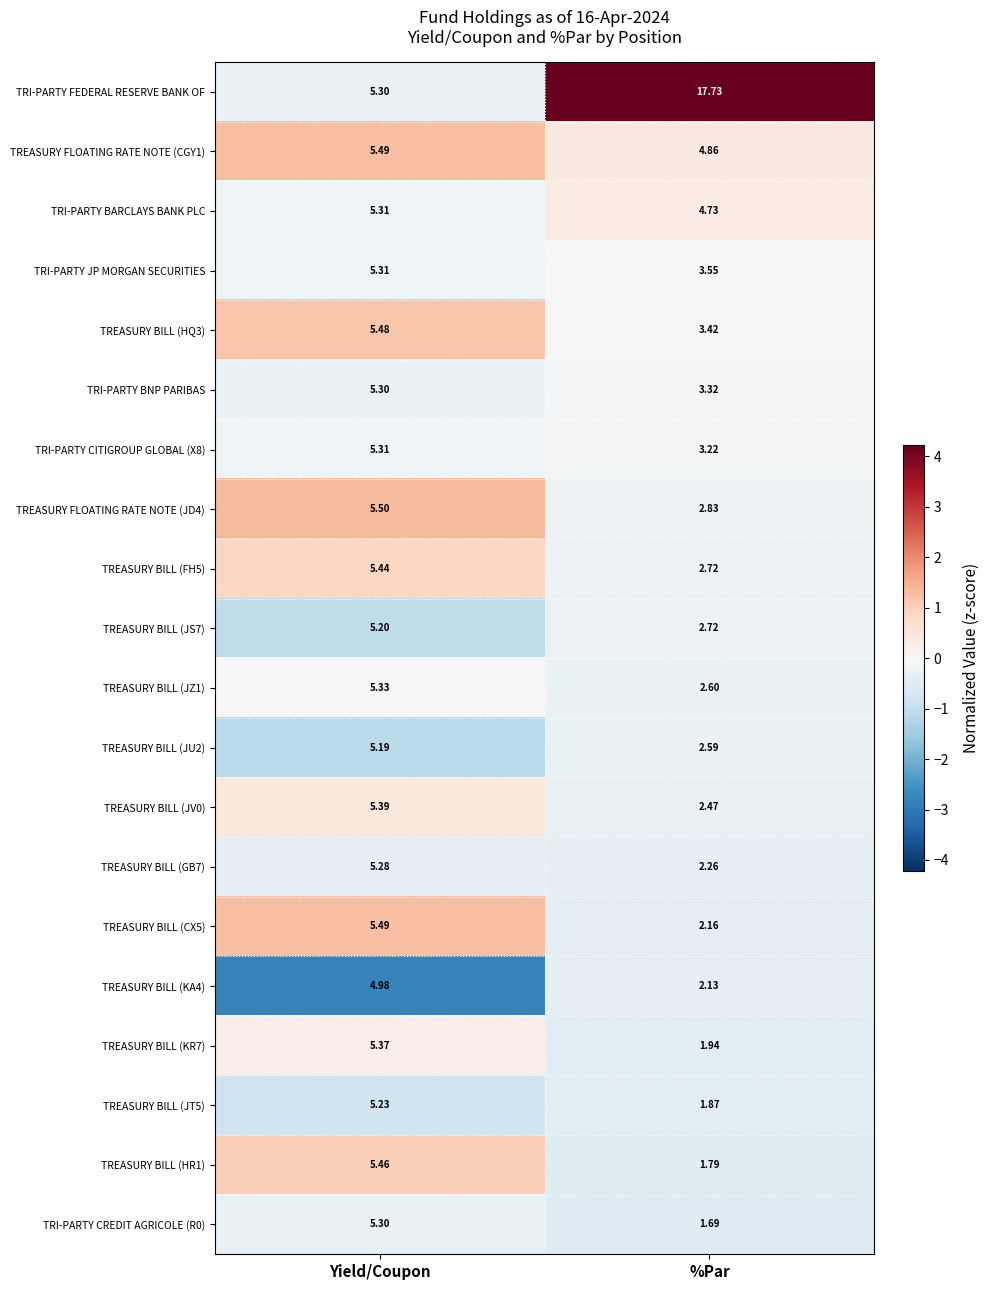

Is the value of TREASURY FLOATING RATE NOTE (JD4) at %Par greater than the value of TREASURY BILL (JU2) at Yield/Coupon?

No